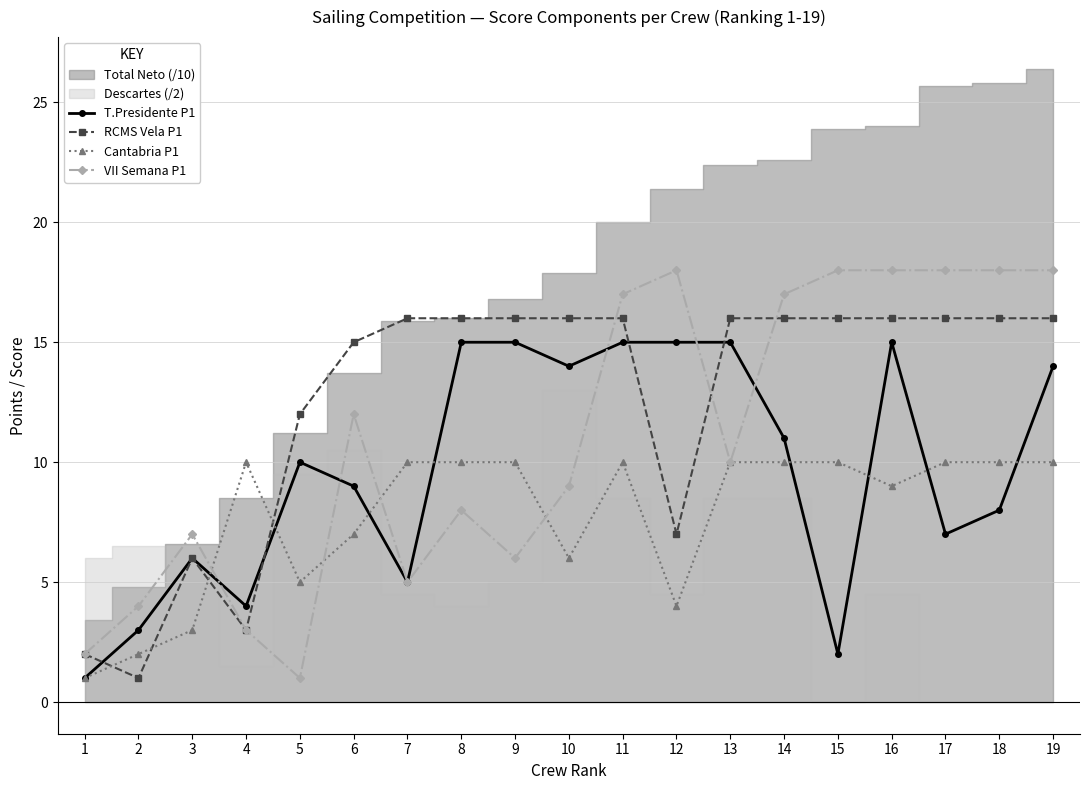

Is the value of T.Presidente P1 at 3 greater than the value of RCMS Vela P1 at 7?

No